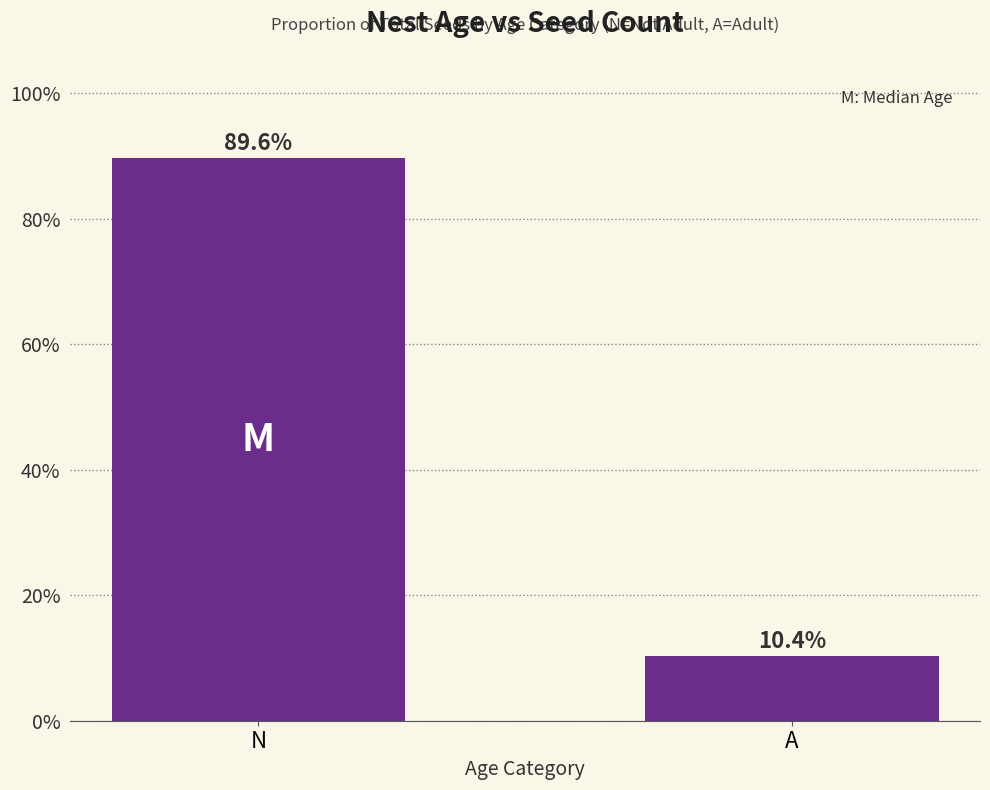

List the labels in order of value, smallest first.

A, N